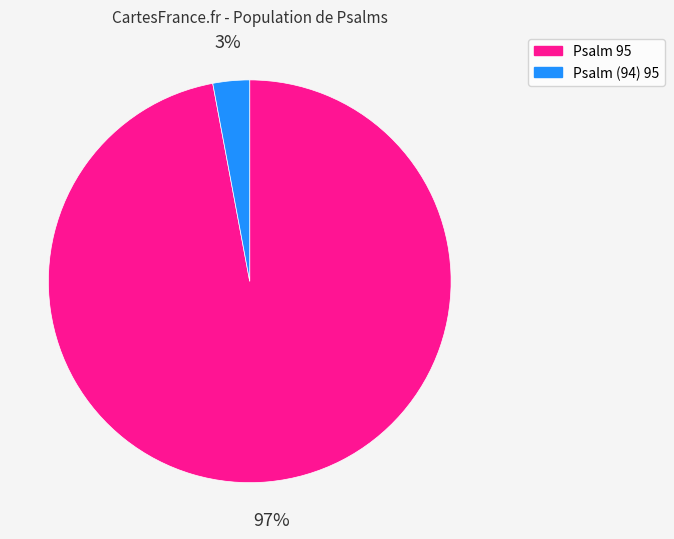

Which category has the smallest portion of the pie?

Psalm (94) 95